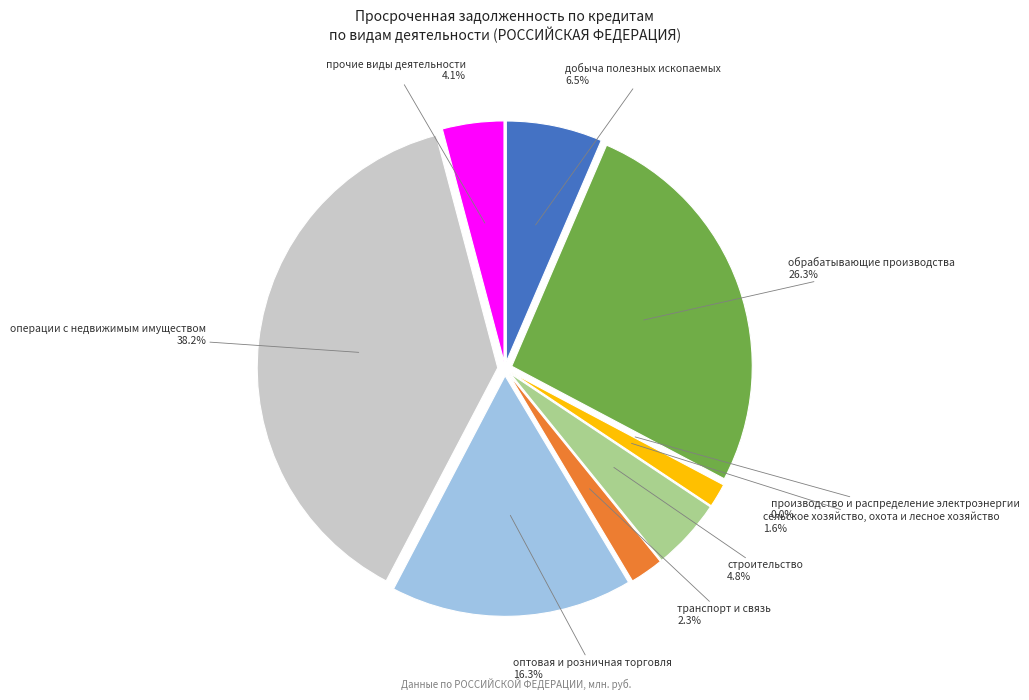

What is the change in value from добыча полезных ископаемых to прочие виды деятельности?

-2414